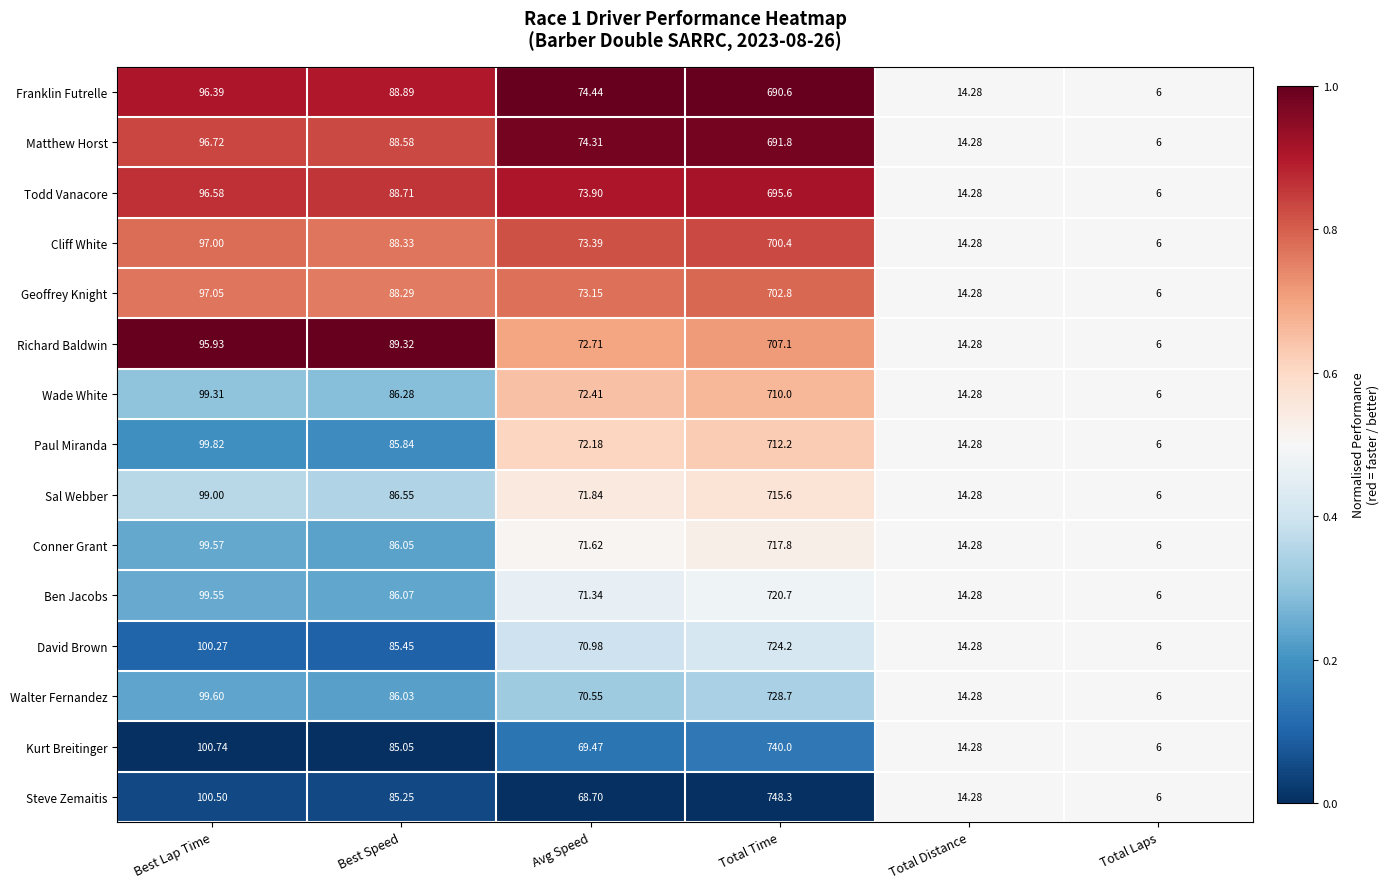

Between Best Speed and Total Time, which series saw the biggest shift?

Steve Zemaitis